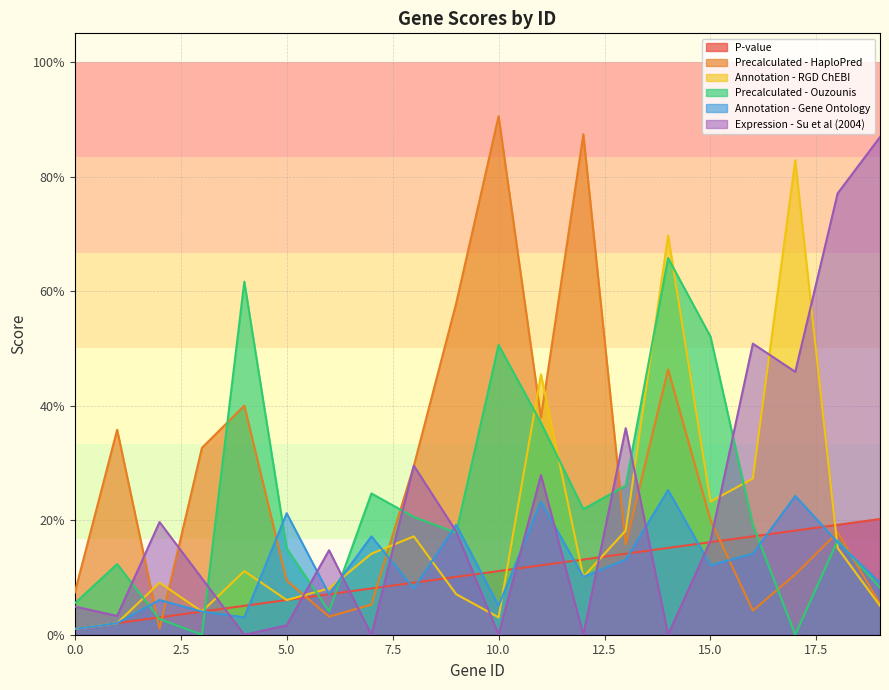

What is the difference between the Annotation - RGD ChEBI values at 17 and 3?

0.8